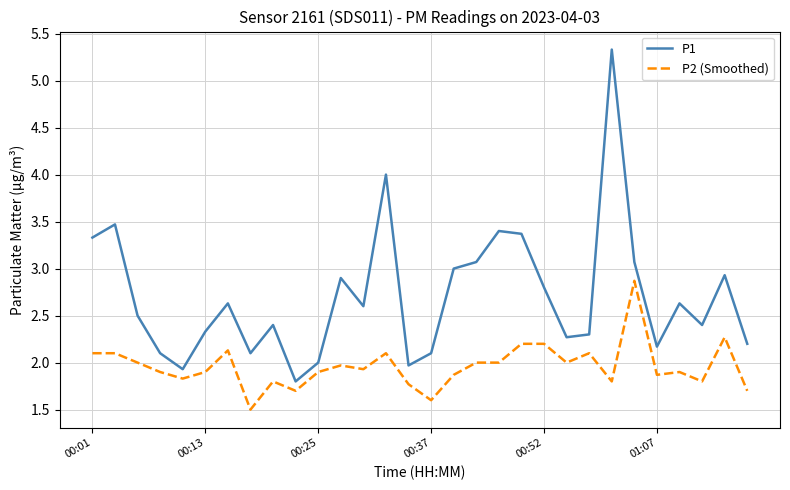

List the series in order of their overall mean, highest first.

P1, P2 (Smoothed)